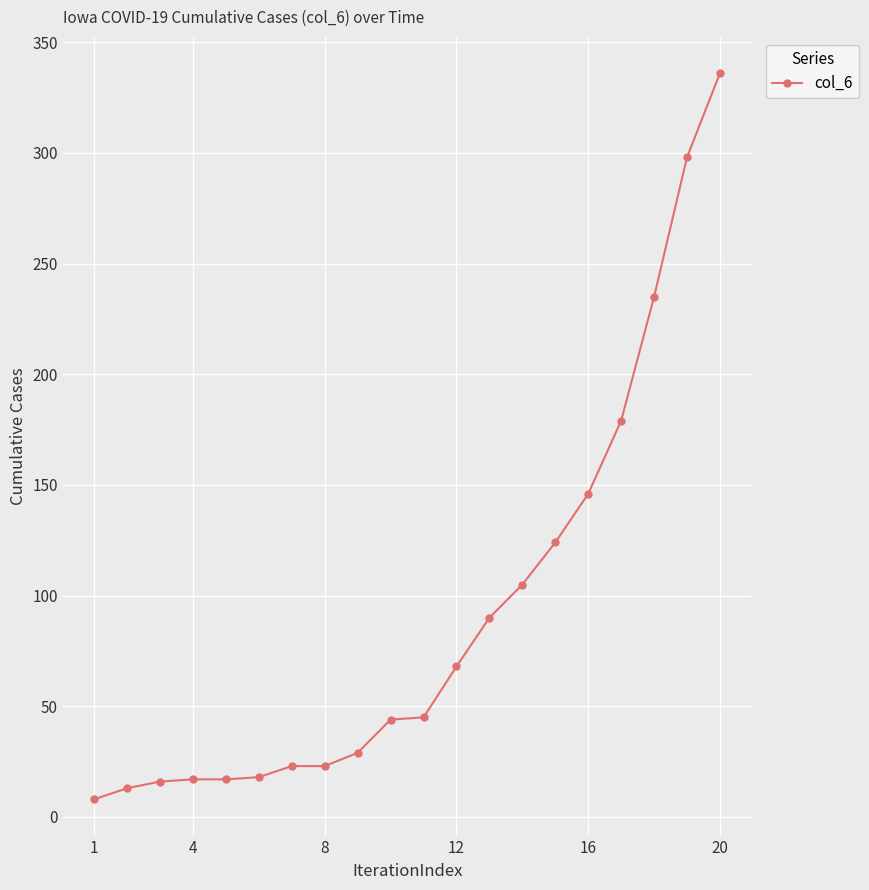

What is the difference between the second highest and minimum values?

290